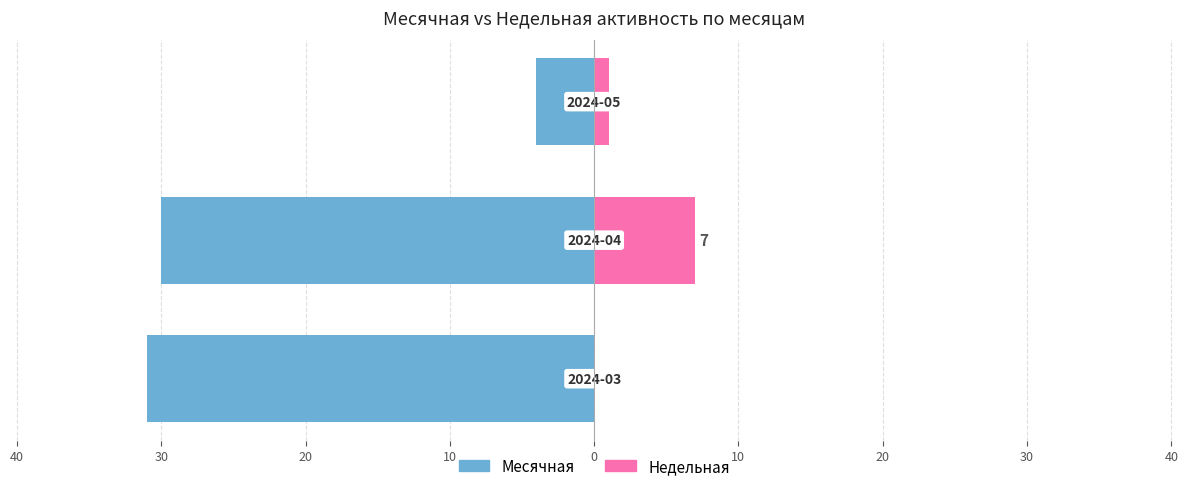

Between 40 and 30, which series saw the biggest shift?

Месячная